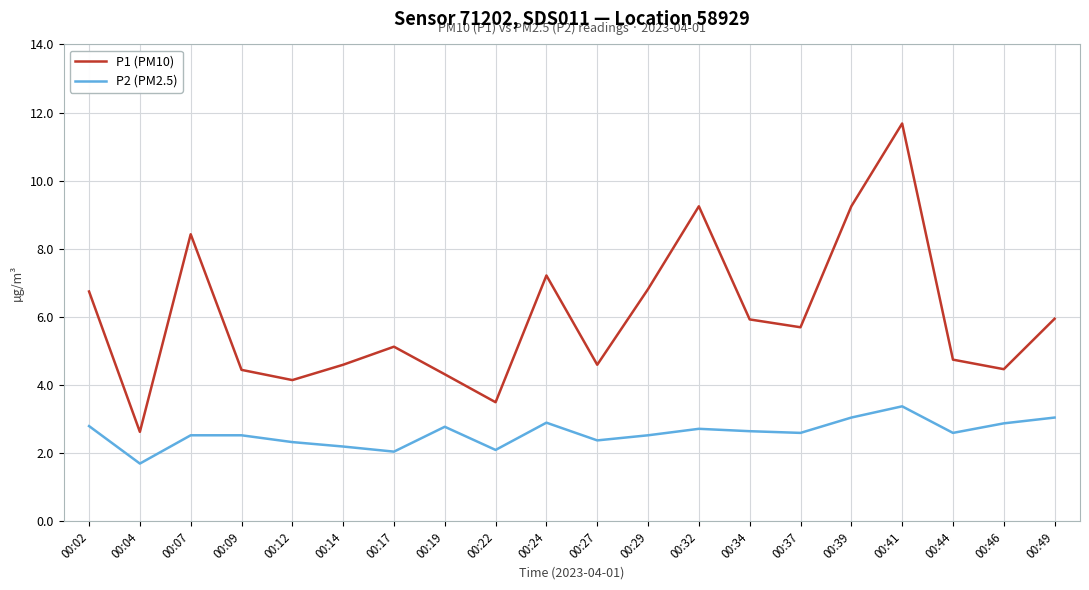

In P2 (PM2.5), how many points are lower than both neighbors (excluding endpoints)?

6